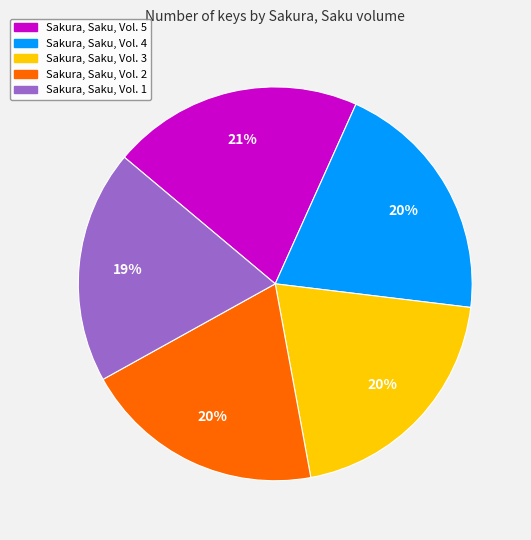

Does any single category account for the majority?

No